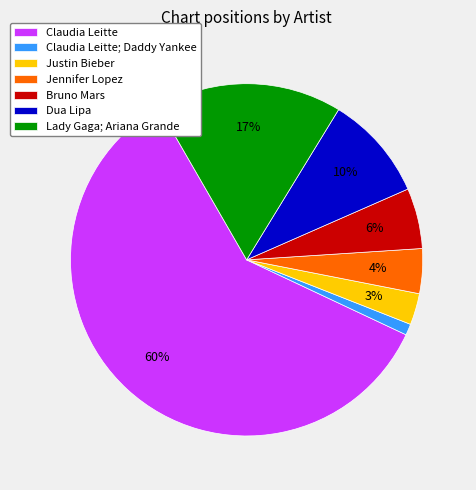

To the nearest percent, what is the difference between the Bruno Mars and Justin Bieber slice percentages?

3%